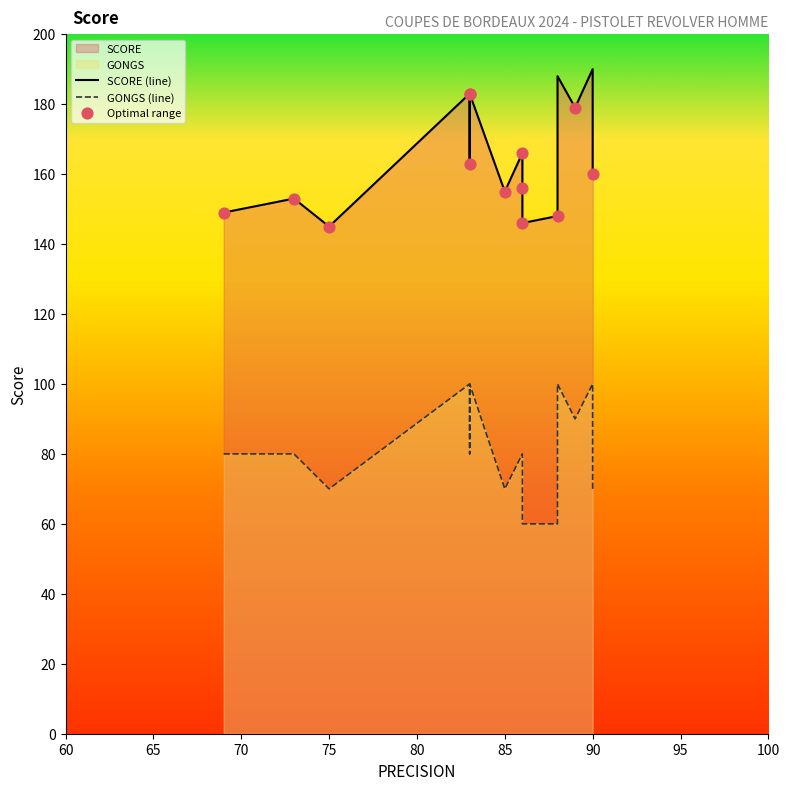

Which series contains the highest Y value?

SCORE